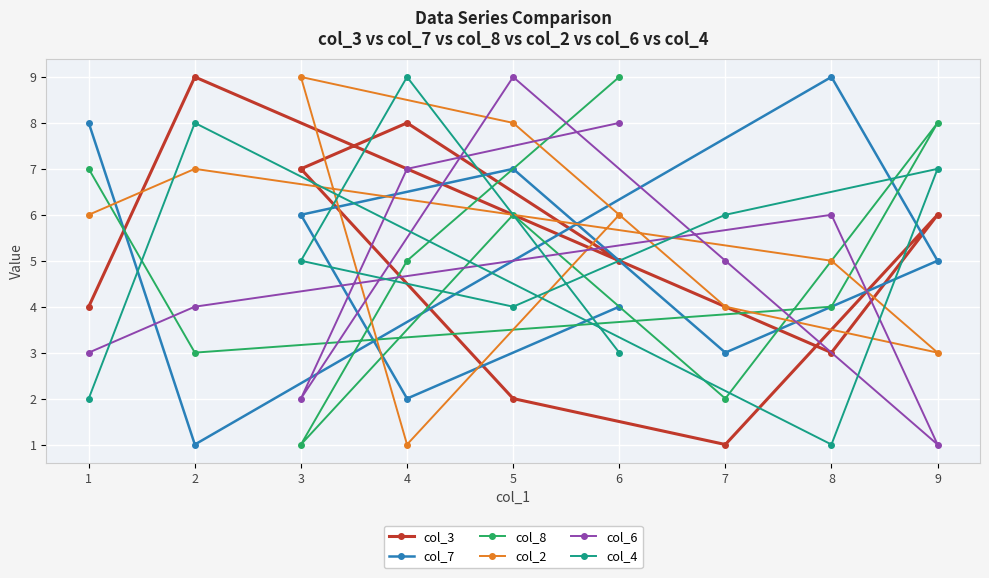

What is the smallest value displayed?

1